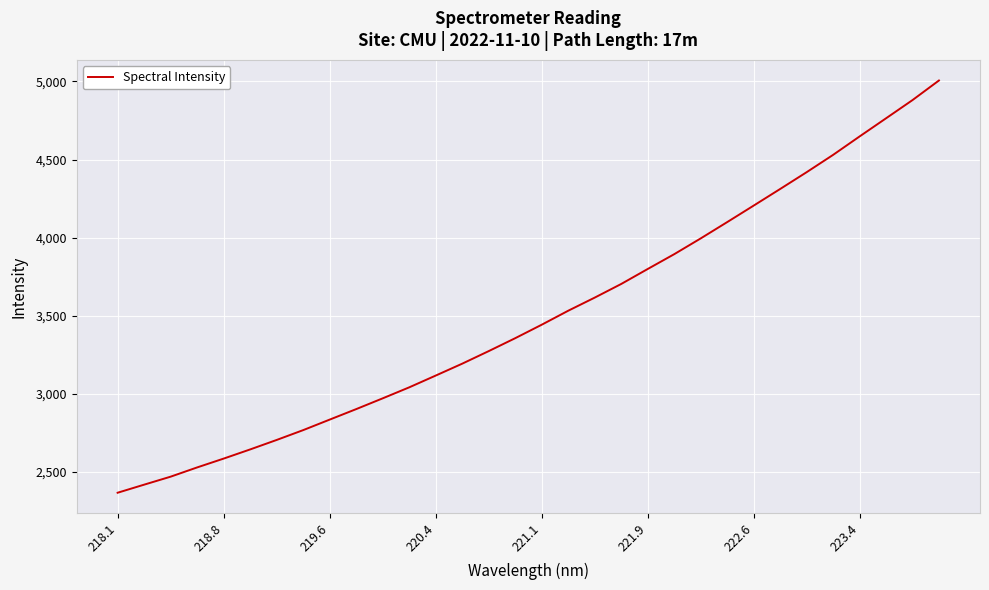

What is the maximum value shown in the chart?

5005.8